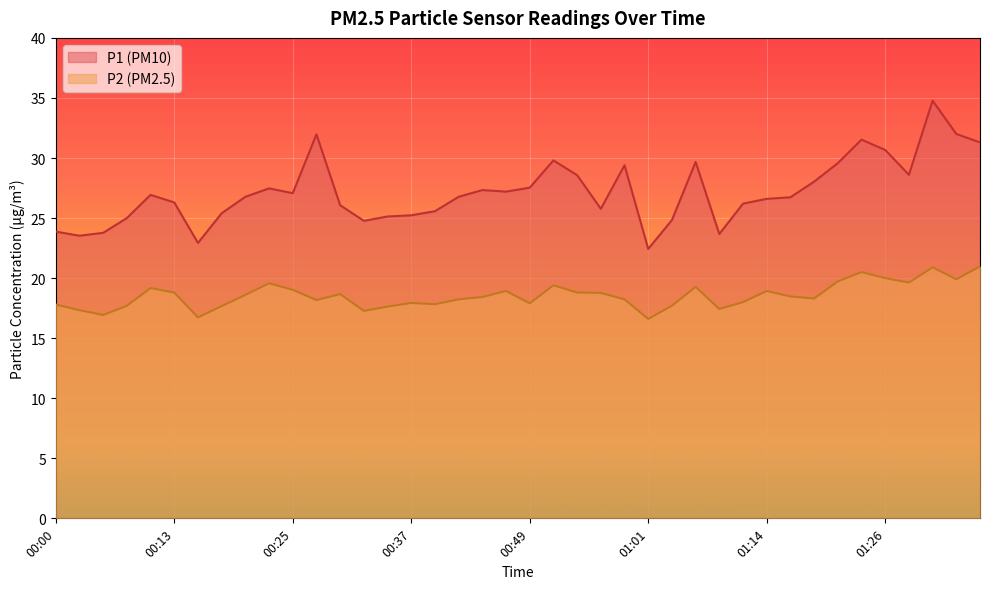

True or false: P2 and P1 intersect in this chart.

False